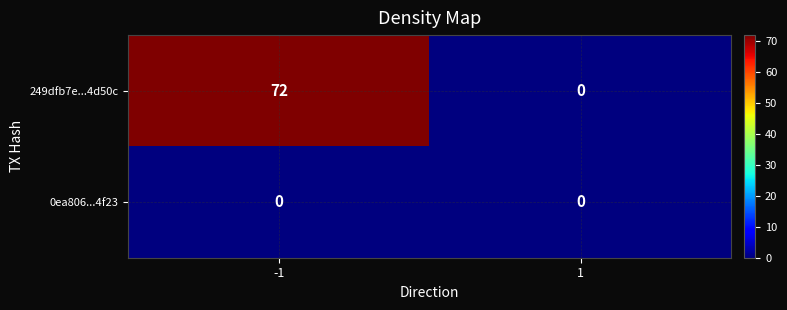

Reading left to right, transcribe all the data shown in this chart.

249dfb7e...4d50c: 72	0
0ea806...4f23: 0	0